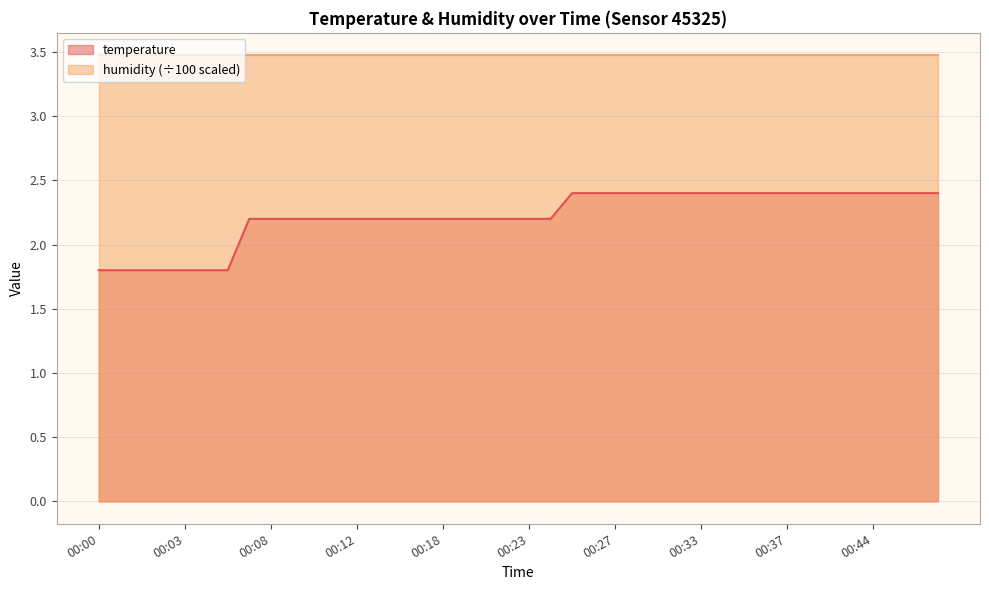

True or false: temperature and humidity (÷100 scaled) intersect in this chart.

False